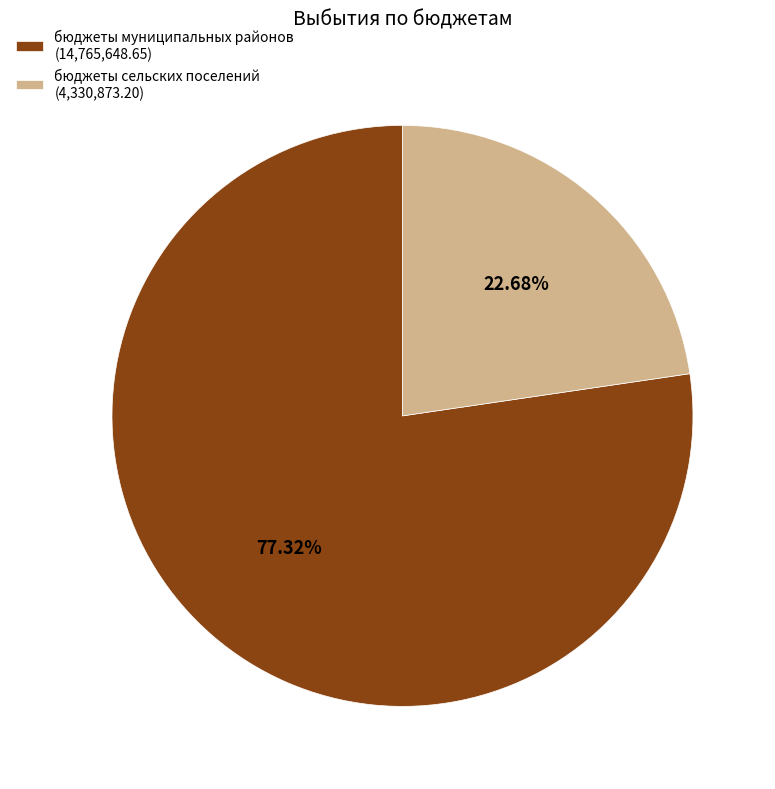

To the nearest percent, what is the difference between the largest and smallest slice percentages?

55%